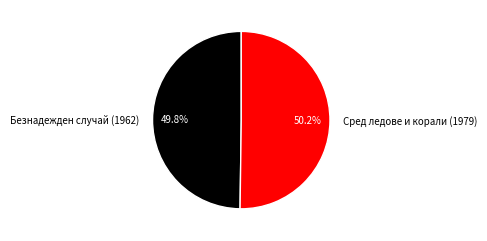

To the nearest percent, what percentage of the pie is Сред ледове и корали (1979)?

50%